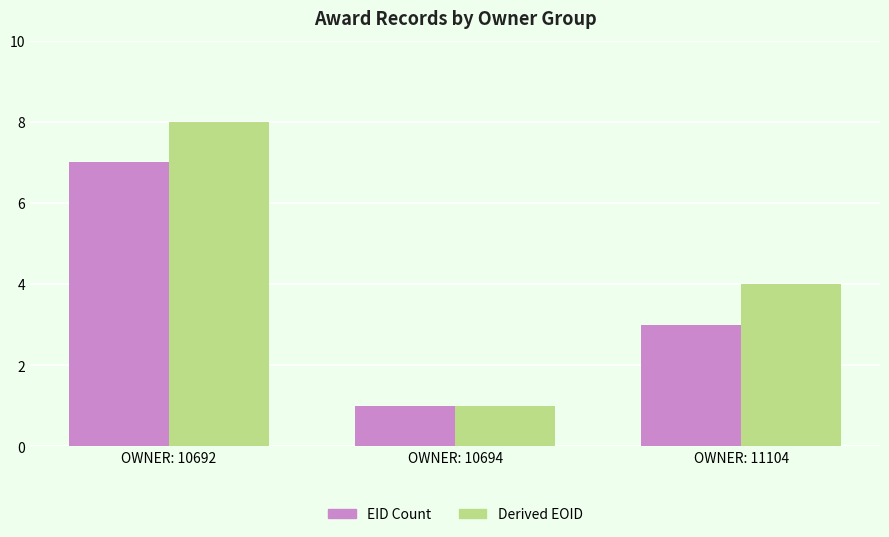

What is the total value across all series at OWNER: 10694?

2